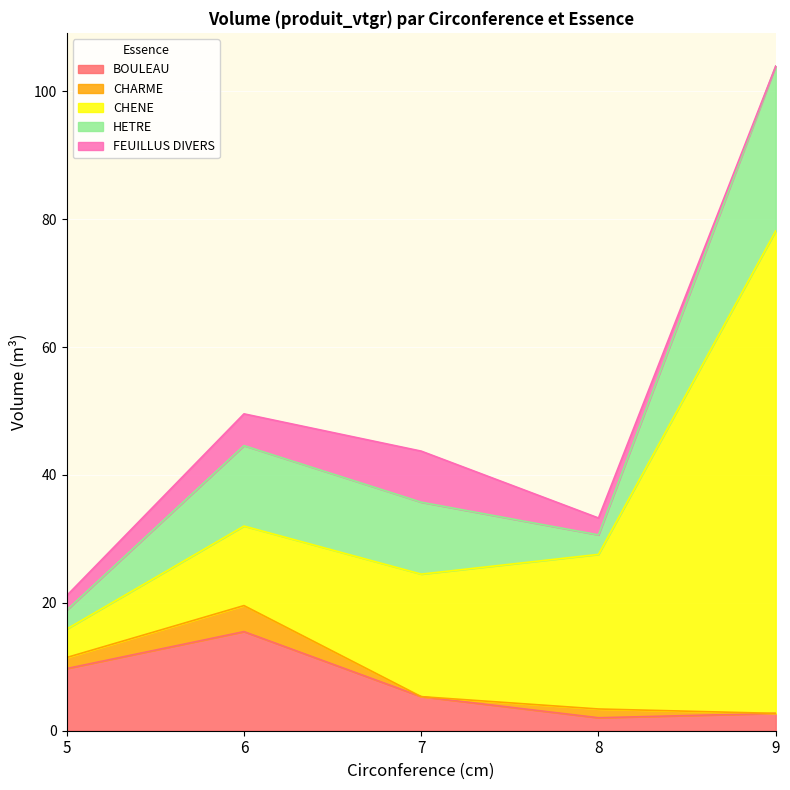

List the series in order of their peak value, highest first.

CHENE, HETRE, BOULEAU, FEUILLUS DIVERS, CHARME